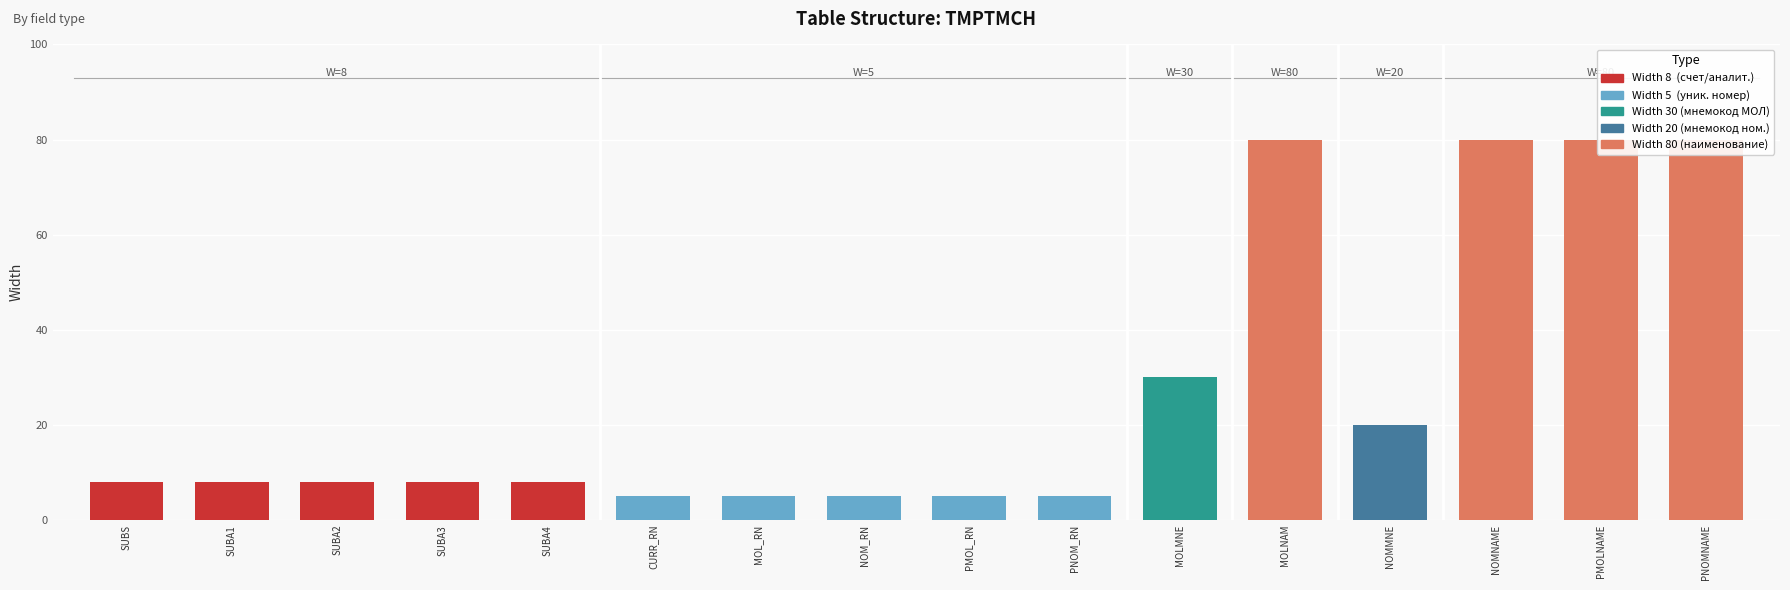

The value at SUBA3 is 8. True or false?

True